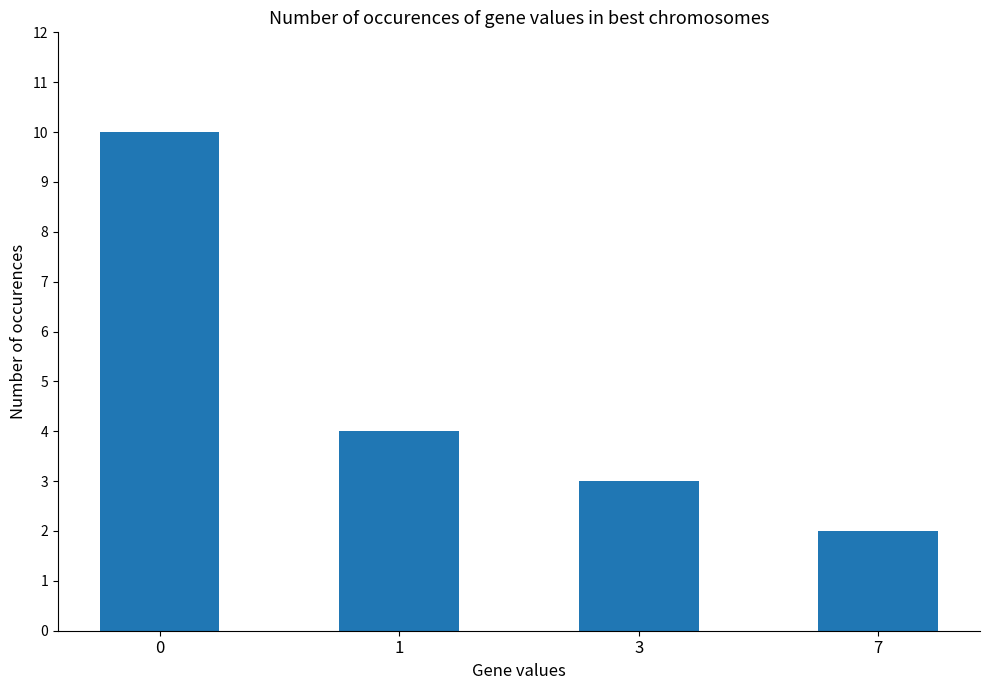

The chart shows a value of 2 at 7. True or false?

True